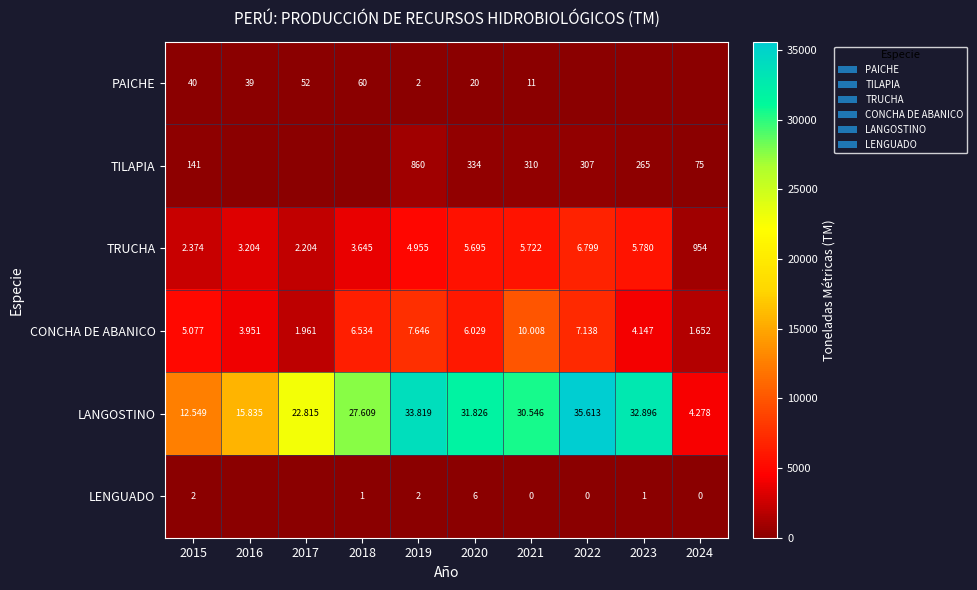

What is the maximum value for LENGUADO?

6.1